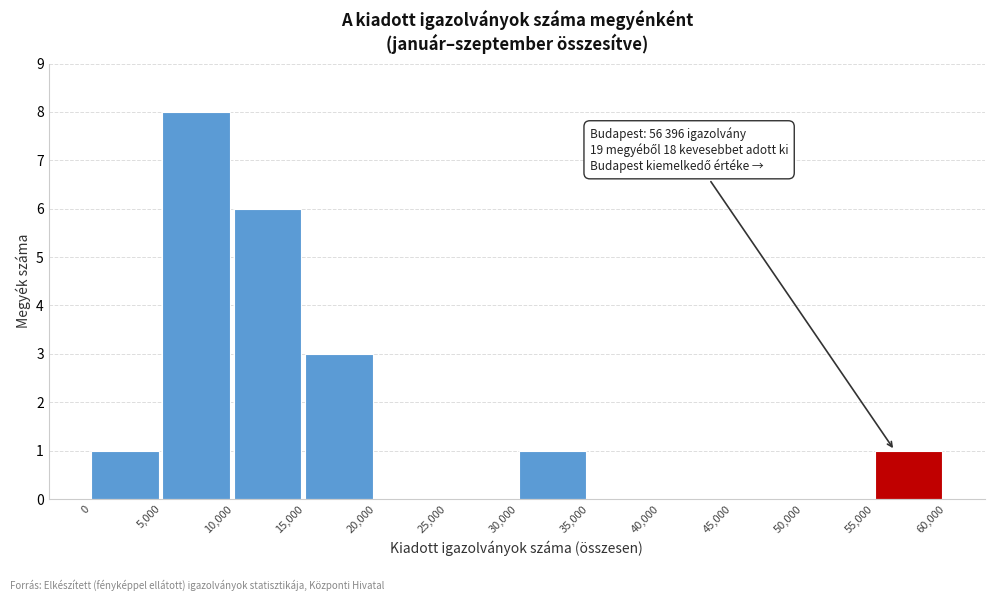

Which range on the x-axis has the tallest bar?

5,000 to 10,000